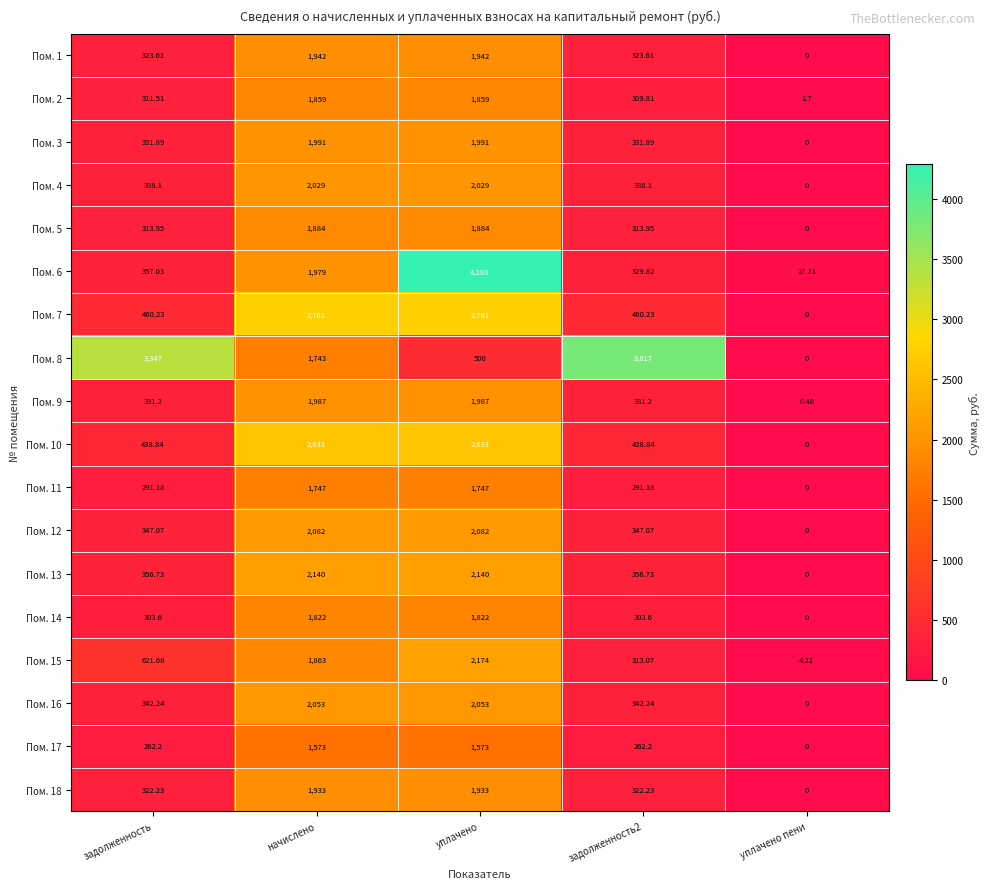

Is the value of Пом. 10 at задолженность2 greater than the value of Пом. 18 at уплачено?

No